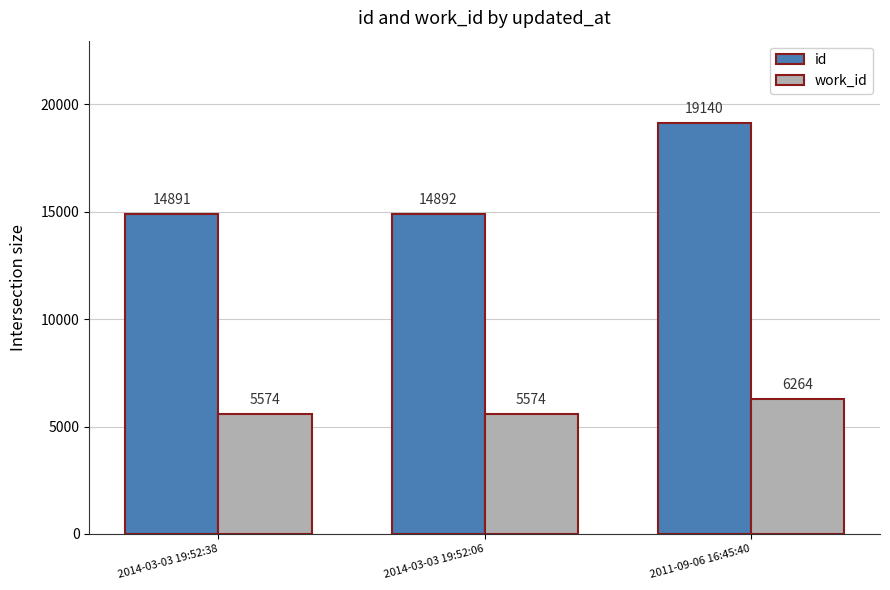

Where is id nearest to the value 17015?

2014-03-03 19:52:06